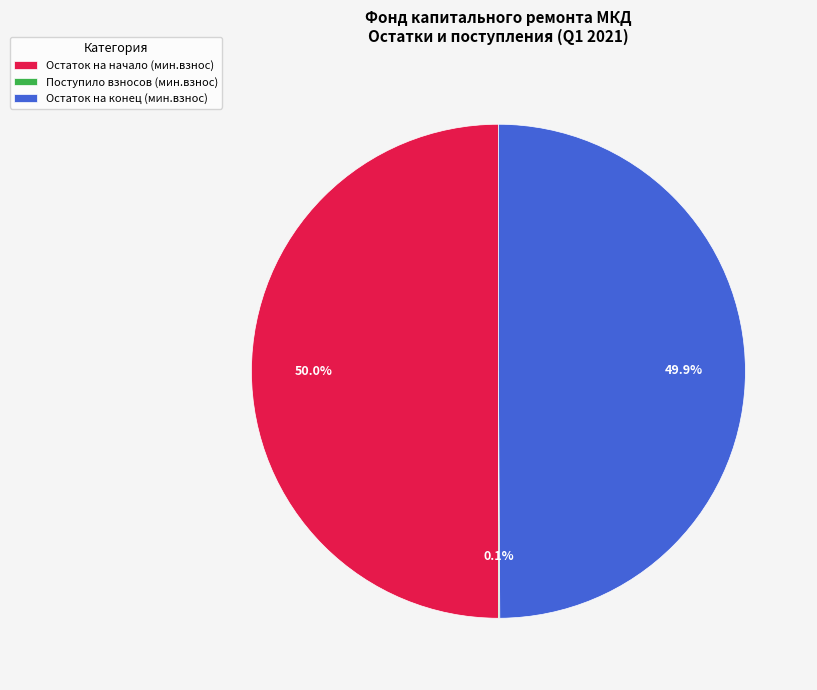

Approximately how many times larger is the value at Остаток на начало (мин.взнос) compared to Остаток на конец (мин.взнос)?

1.0